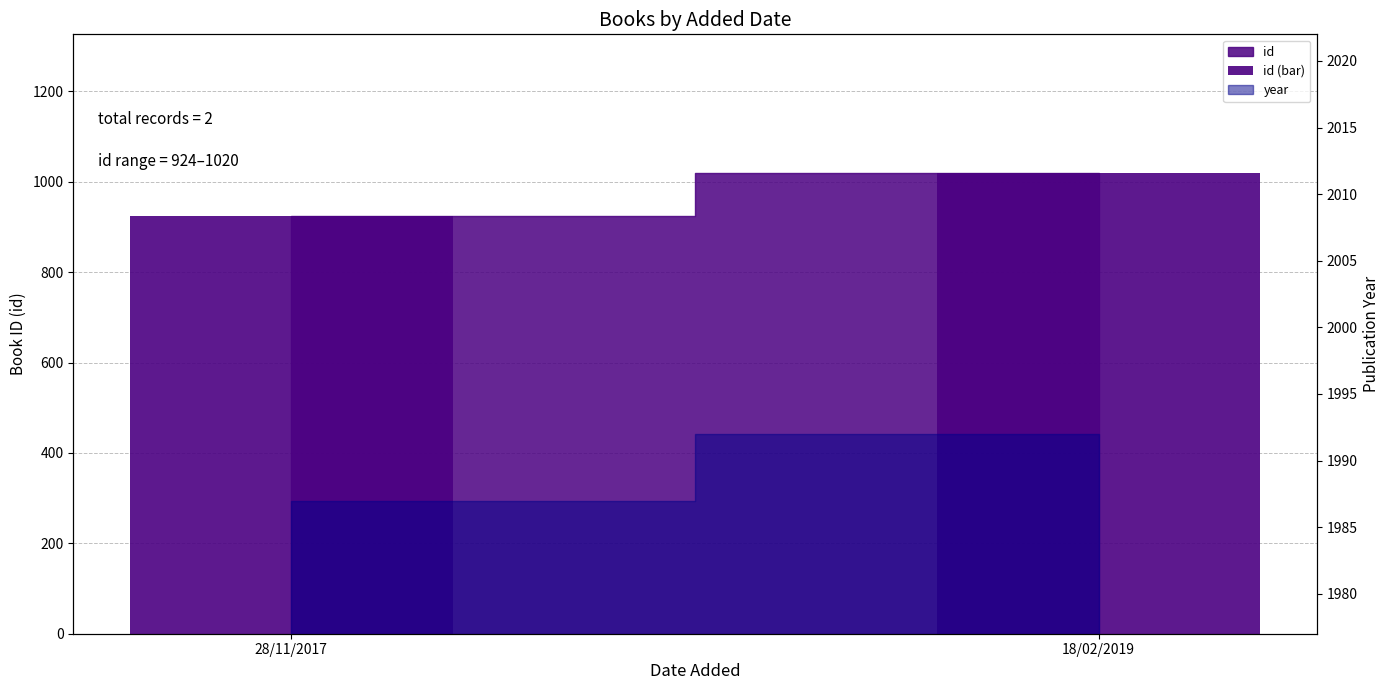

Read the value at 28/11/2017, to the nearest 10.

920